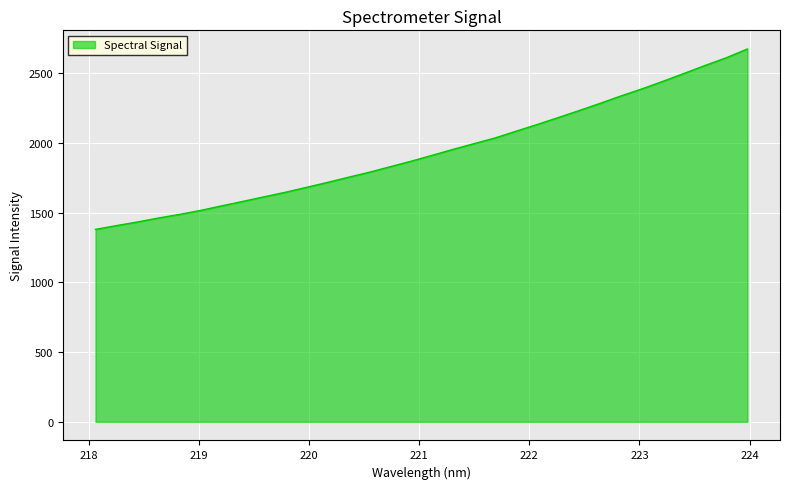

What is the smallest value displayed?

1379.6